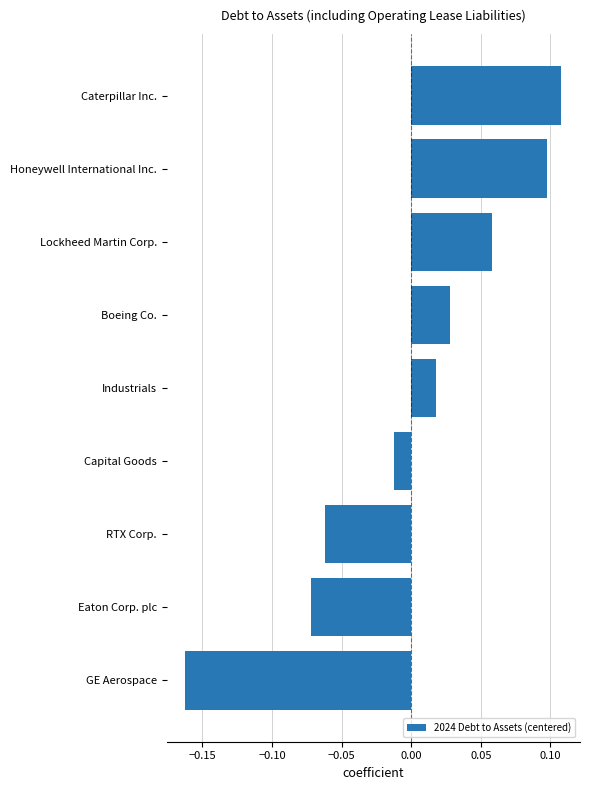

True or false: the data shows 0.0 at Lockheed Martin Corp..

False